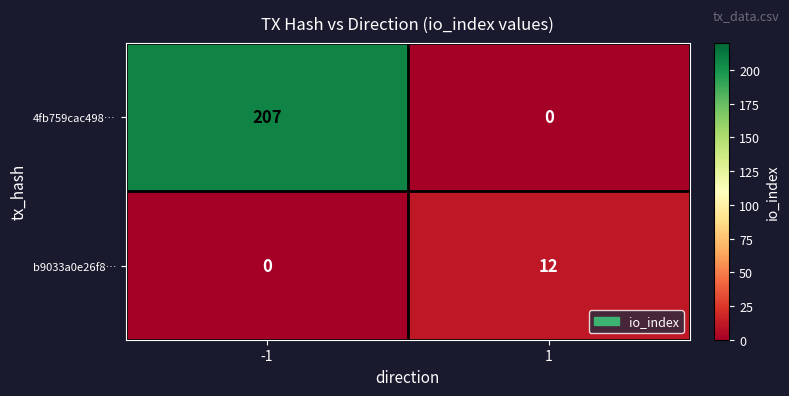

What is the difference between the maximum and minimum values in the b9033a0e26f8… series?

12